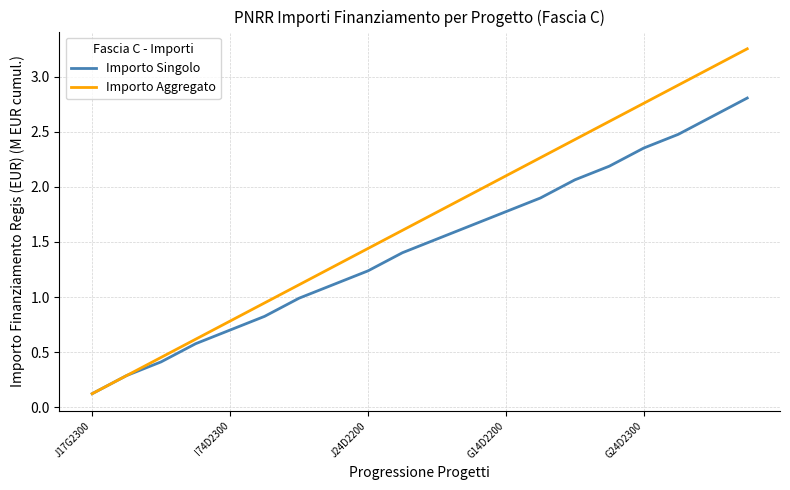

What is the sum of all Importo Aggregato values?

33.8